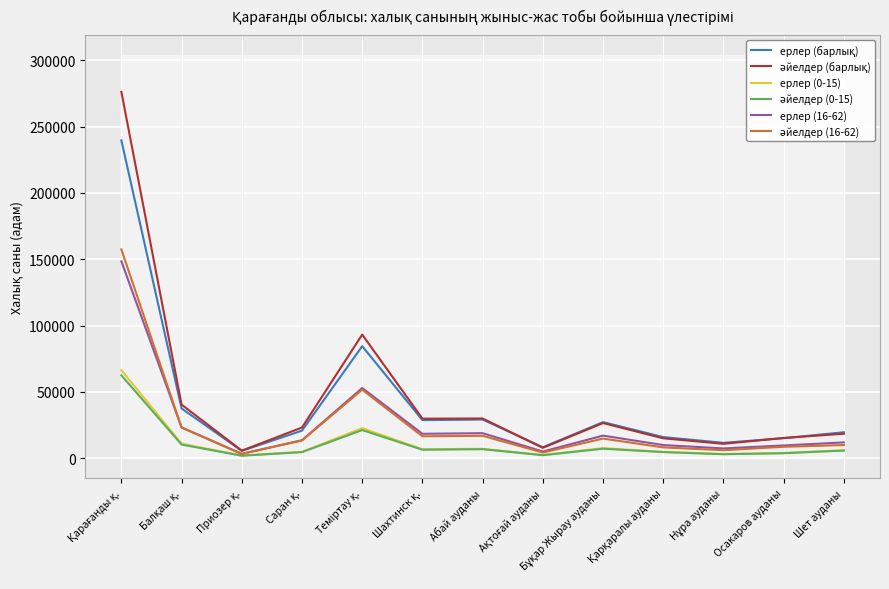

Where does the әйелдер (барлық) series first go above 23088?

Қарағанды қ.